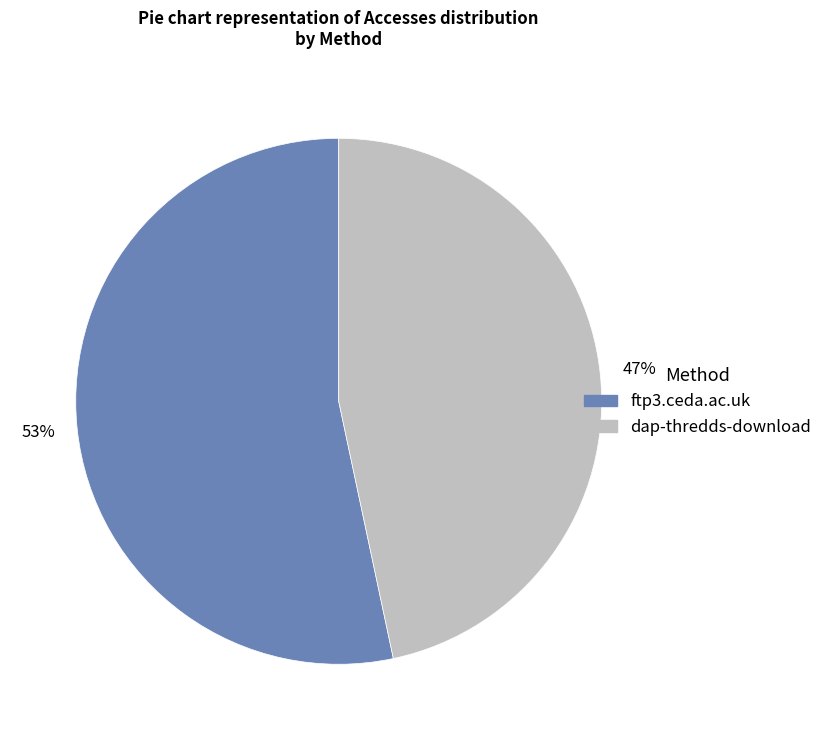

Which slice is the largest?

ftp3.ceda.ac.uk